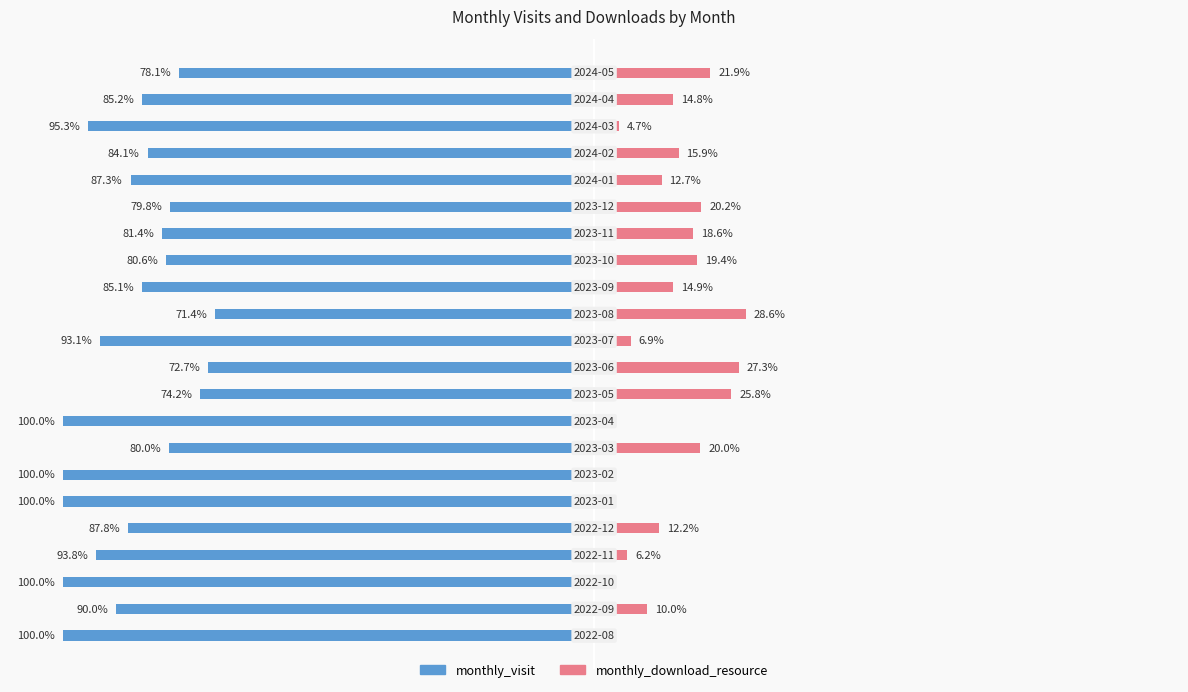

What is the maximum value for monthly_download_resource?

28.6